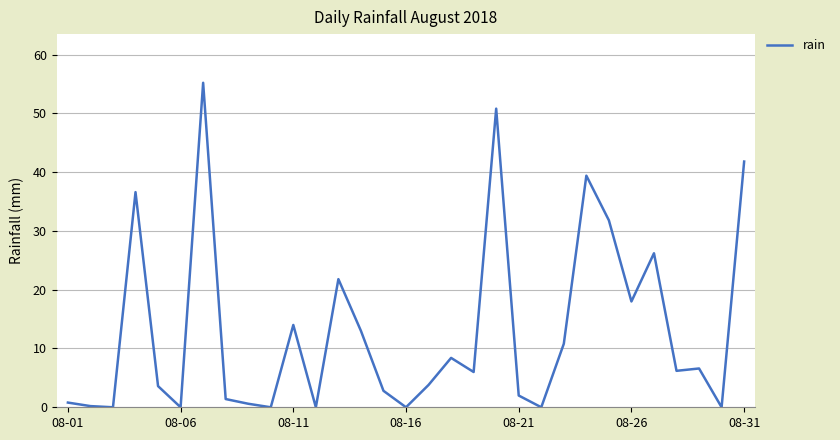

What is the difference between the maximum and minimum values?

55.2